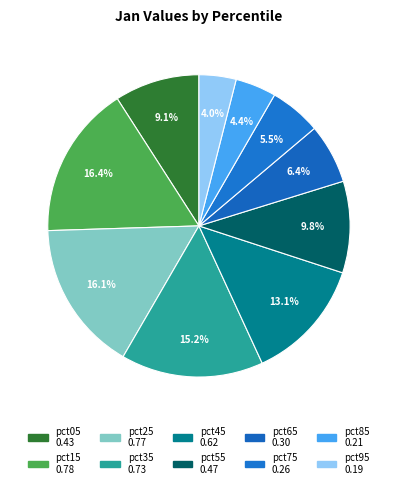

To the nearest percent, what is the difference between the pct75 and pct55 slice percentages?

4%